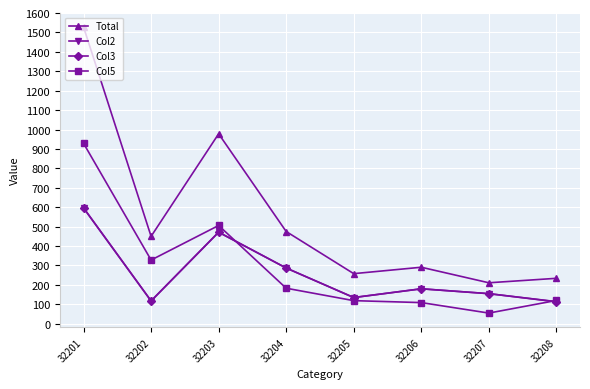

What are all the series names shown in the legend?

Total, Col2, Col3, Col5